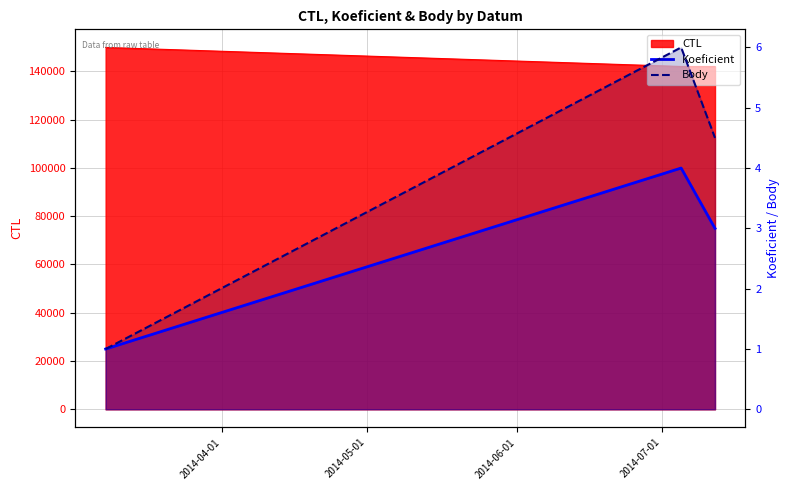

Between 2014-05-01 and 2014-06-01, which is larger?

2014-05-01